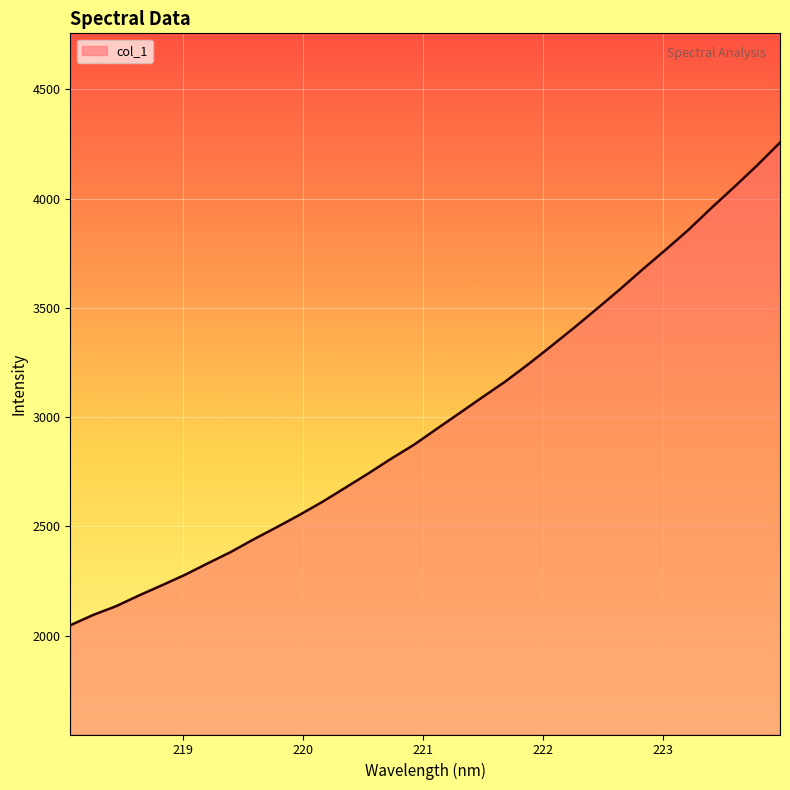

What is the smallest value displayed?

2047.3